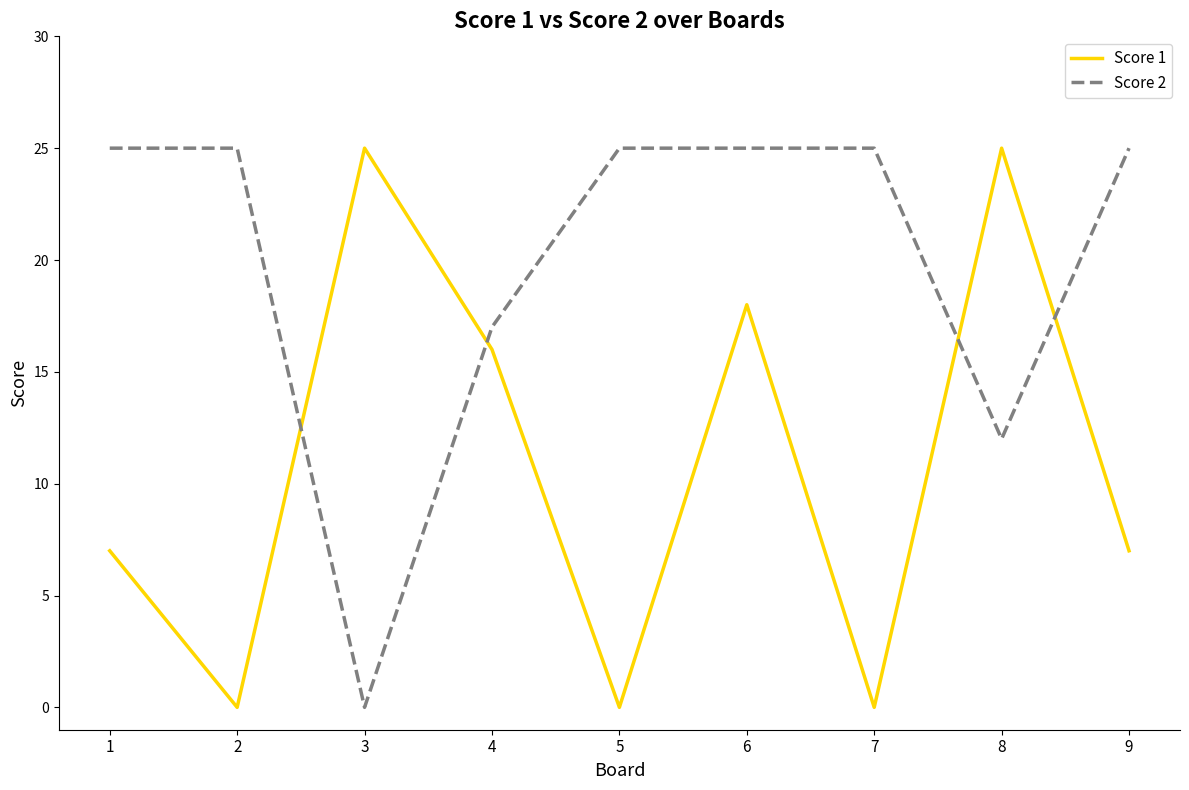

What is the difference between the highest and lowest values at 3?

25